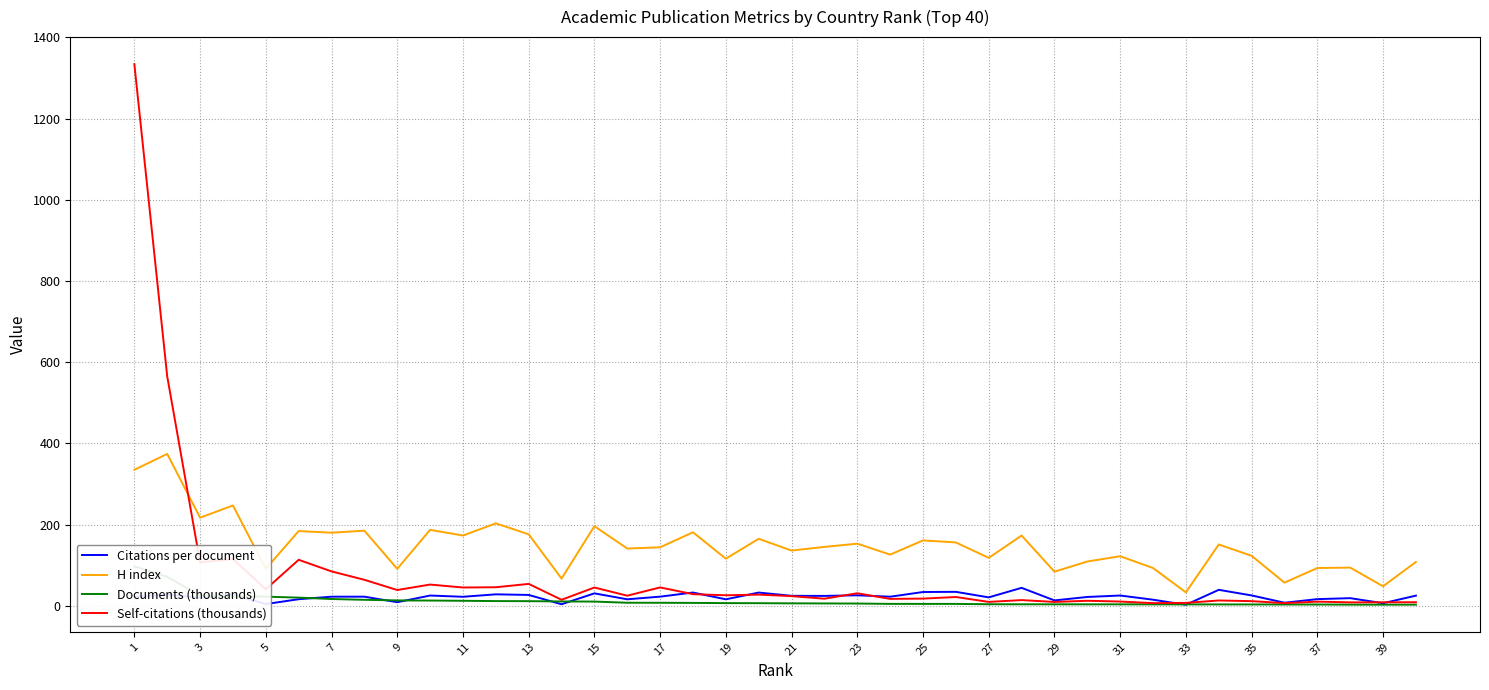

What is the lowest value of the H index series?

33.0